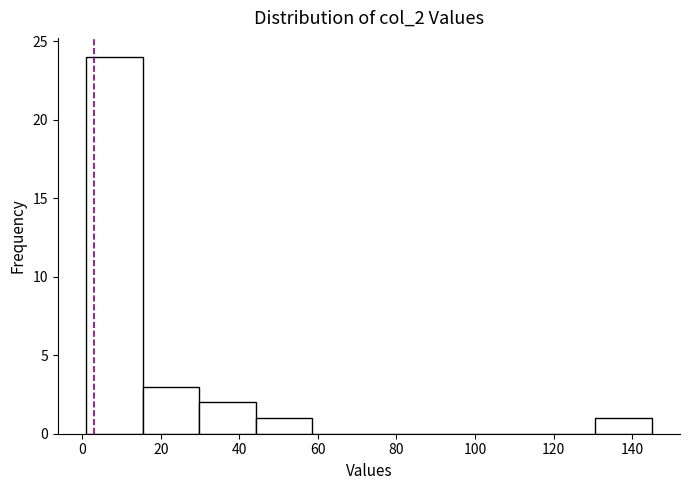

Which range on the x-axis has the tallest bar?

1.0 to 15.4